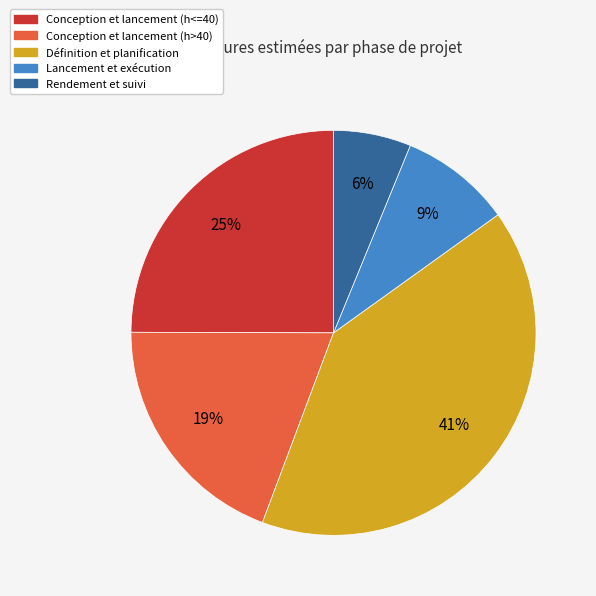

How many slices are in this pie chart?

5